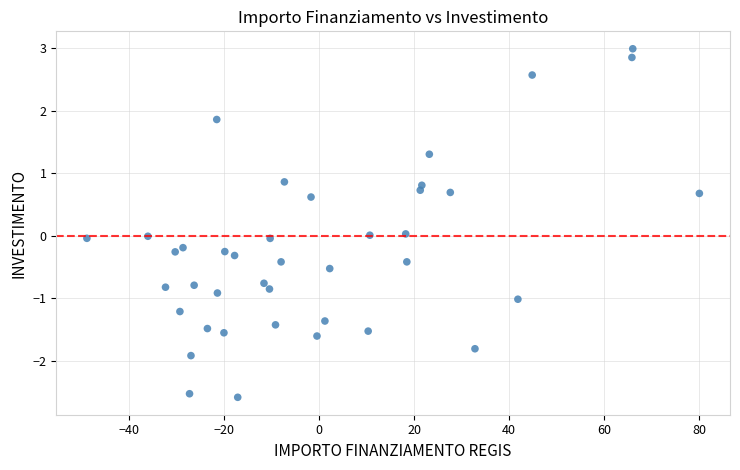

What is the range of X values (max minus min)?

128.9